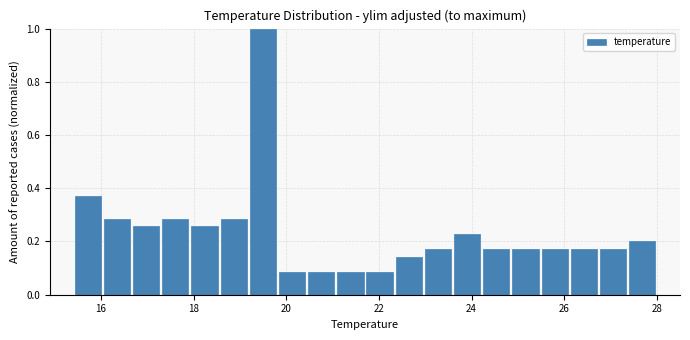

Read against the x-axis, roughly where is the centre of the tallest bar?

19.4